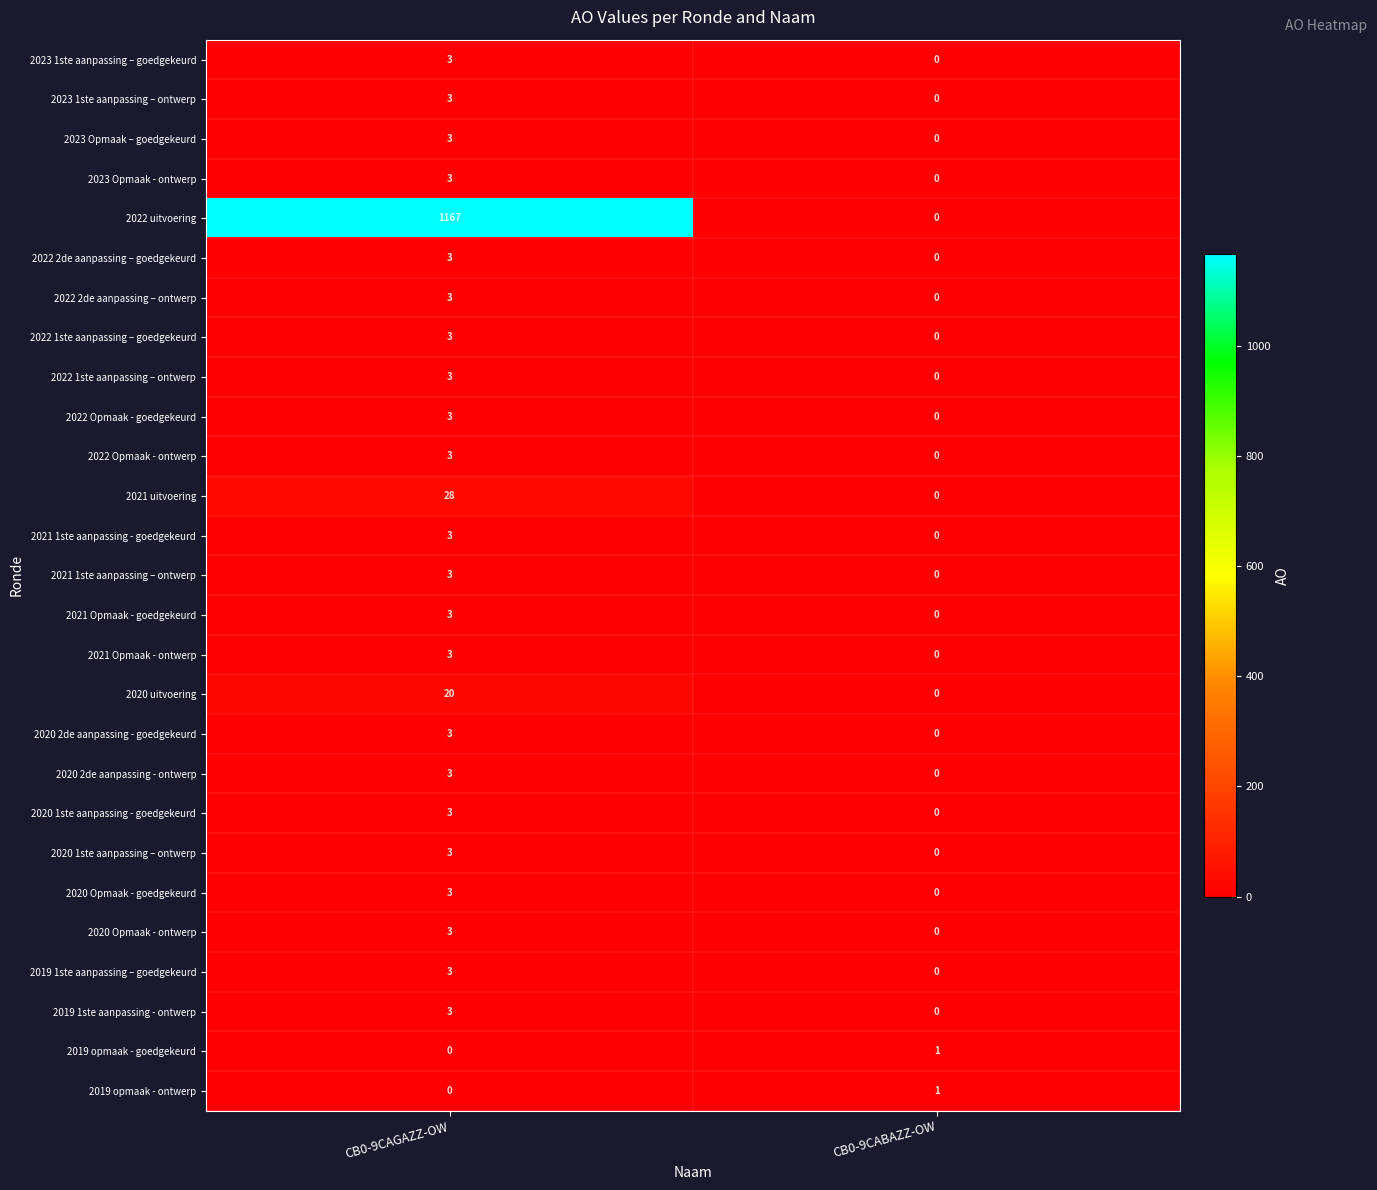

What value does the 2022 2de aanpassing – goedgekeurd series have at CB0-9CAGAZZ-OW?

3